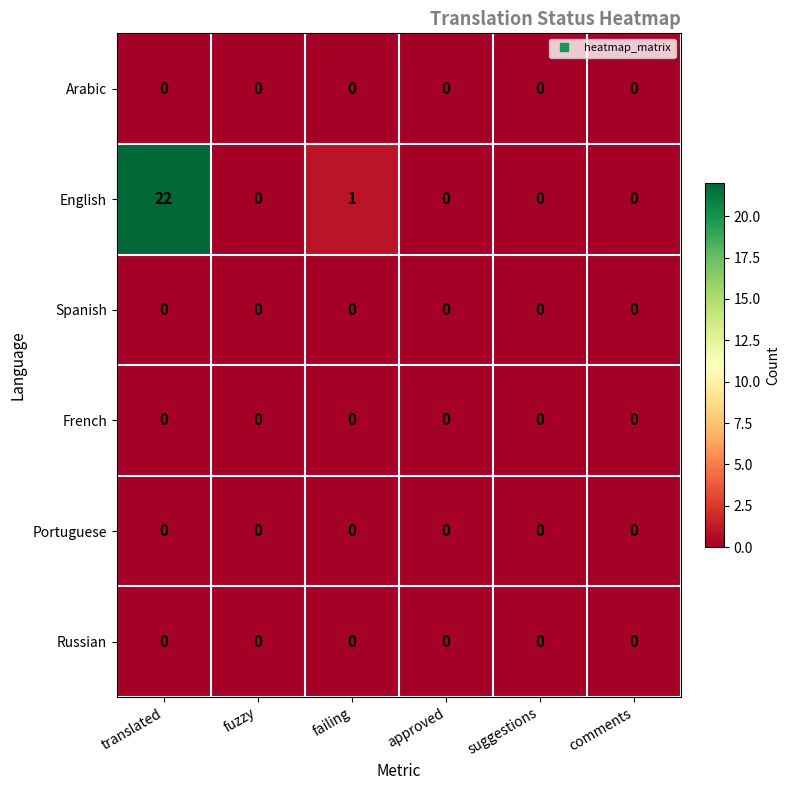

Which series has the largest total across all categories?

English